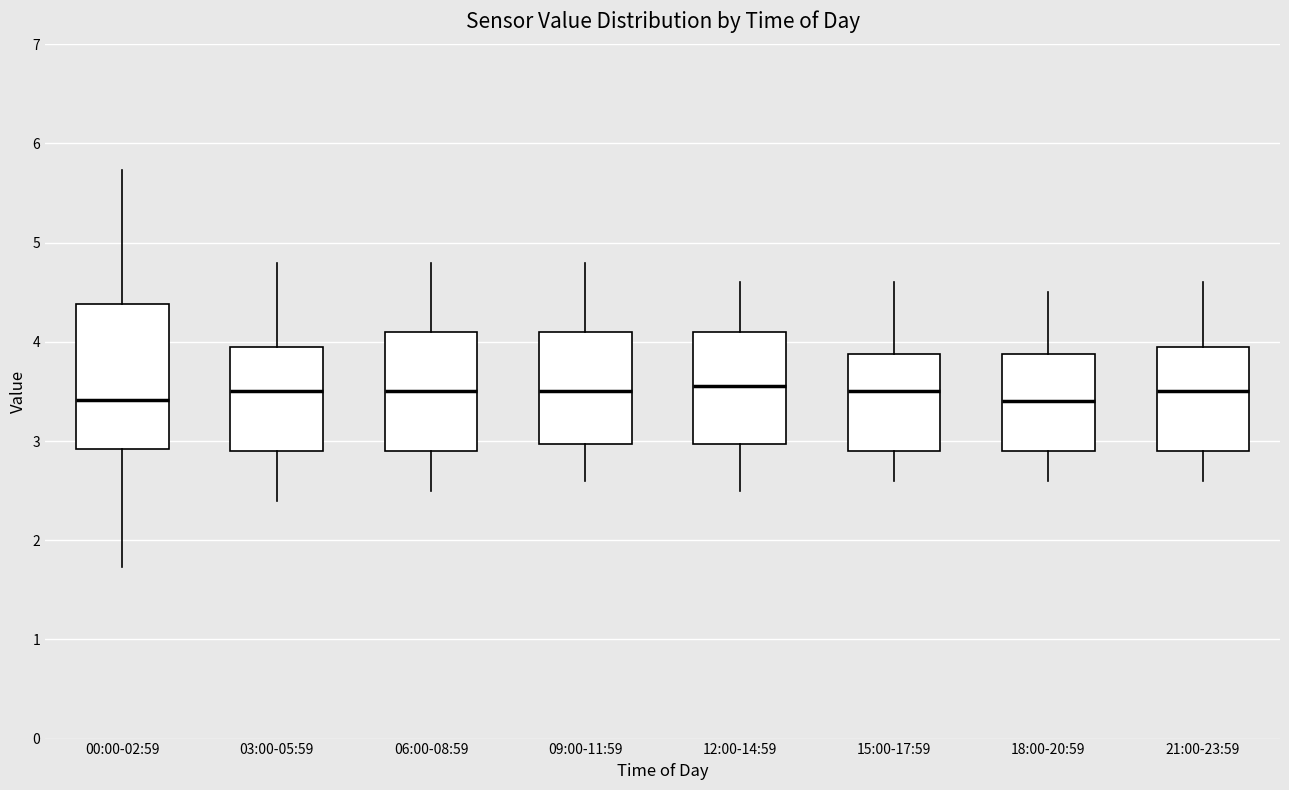

Reading left to right, read every box against the y-axis: the position of its median line, the range the box covers, and the ends of its whiskers. The values are not printed on the chart, so give them approximately, as read against the axis.

00:00-02:59: median 3.4, box 2.9 to 4.4, whiskers 1.7 to 5.7
03:00-05:59: median 3.5, box 2.9 to 4.0, whiskers 2.4 to 4.8
06:00-08:59: median 3.5, box 2.9 to 4.1, whiskers 2.5 to 4.8
09:00-11:59: median 3.5, box 3.0 to 4.1, whiskers 2.6 to 4.8
12:00-14:59: median 3.6, box 3.0 to 4.1, whiskers 2.5 to 4.6
15:00-17:59: median 3.5, box 2.9 to 3.9, whiskers 2.6 to 4.6
18:00-20:59: median 3.4, box 2.9 to 3.9, whiskers 2.6 to 4.5
21:00-23:59: median 3.5, box 2.9 to 4.0, whiskers 2.6 to 4.6